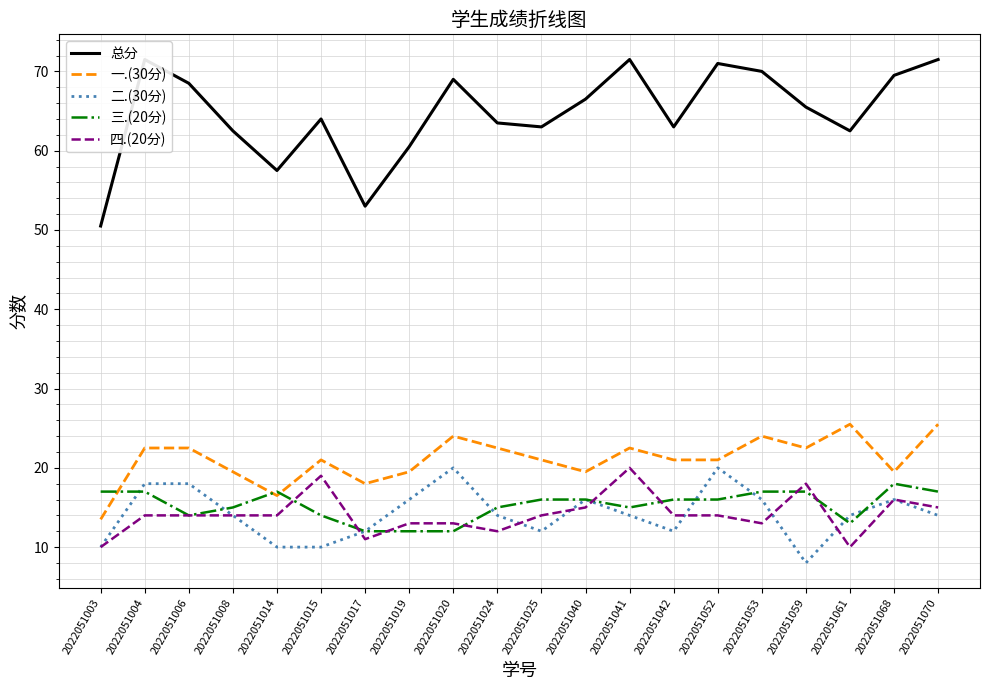

True or false: 总分 has more than 2 interior local peaks.

True